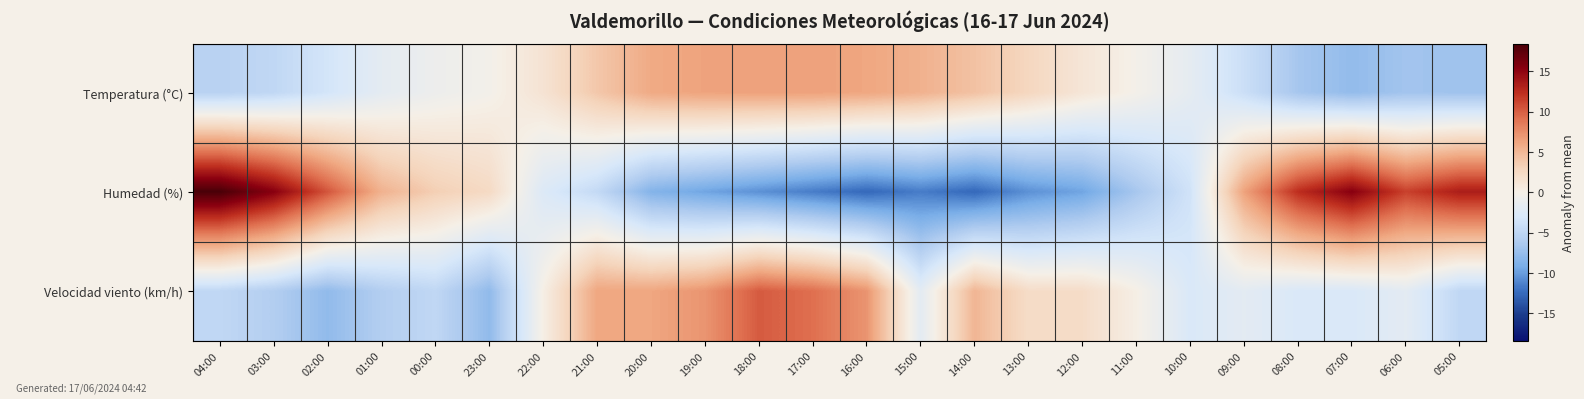

Reading left to right, what are all the values shown in this chart?

Temperatura (°C): 04:00=-5.4	03:00=-4.8	02:00=-3.3	01:00=-1.7	00:00=-0.8	23:00=-0.2	22:00=1.5	21:00=4.0	20:00=6.0	19:00=6.4	18:00=6.5	17:00=6.5	16:00=6.2	15:00=5.5	14:00=4.4	13:00=2.8	12:00=1.2	11:00=-0.1	10:00=-1.6	09:00=-4.0	08:00=-6.6	07:00=-7.7	06:00=-6.8	05:00=-7.0
Humedad (%): 04:00=18.4	03:00=15.4	02:00=10.4	01:00=5.4	00:00=3.4	23:00=2.4	22:00=-2.6	21:00=-4.6	20:00=-8.6	19:00=-9.6	18:00=-10.6	17:00=-11.6	16:00=-12.6	15:00=-11.6	14:00=-12.6	13:00=-10.6	12:00=-9.6	11:00=-6.6	10:00=-3.6	09:00=6.4	08:00=12.4	07:00=15.4	06:00=11.4	05:00=13.4
Velocidad viento (km/h): 04:00=-4.8	03:00=-5.8	02:00=-7.8	01:00=-5.8	00:00=-4.8	23:00=-7.8	22:00=0.2	21:00=6.2	20:00=6.2	19:00=7.2	18:00=10.2	17:00=9.2	16:00=7.2	15:00=-1.8	14:00=5.2	13:00=2.2	12:00=2.2	11:00=0.2	10:00=-2.8	09:00=-1.8	08:00=-2.8	07:00=-2.8	06:00=-1.8	05:00=-4.8